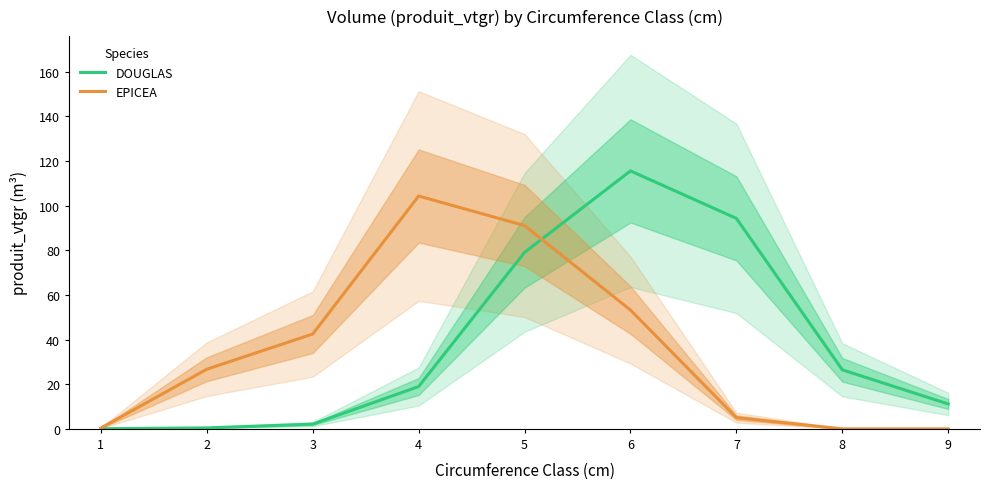

What are all the series names shown in the legend?

DOUGLAS, EPICEA